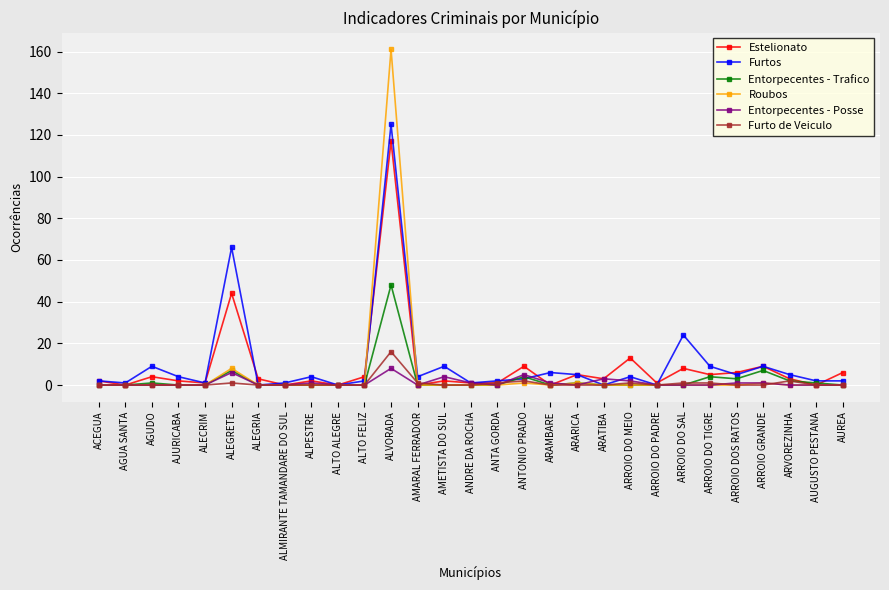

Reading right to left, list all the values displayed in this chart.

Estelionato: 6	0	3	9	6	5	8	1	13	3	5	0	9	1	1	2	0	117	4	0	2	0	3	44	1	2	4	0	2
Furtos: 2	2	5	9	5	9	24	0	4	0	5	6	3	2	1	9	4	125	2	0	4	1	0	66	1	4	9	1	2
Entorpecentes - Trafico: 0	1	2	7	3	4	0	0	0	0	1	0	4	0	0	0	0	48	0	0	0	0	0	7	0	0	1	0	0
Roubos: 0	0	0	1	0	0	0	0	0	0	1	0	1	0	0	0	0	161	0	0	0	0	0	8	0	0	0	0	0
Entorpecentes - Posse: 0	0	0	1	1	0	0	0	2	3	0	1	5	0	1	4	0	8	0	0	1	0	0	6	0	0	0	0	0
Furto de Veiculo: 0	0	2	0	0	1	1	0	1	0	0	0	2	1	0	0	1	16	0	0	0	0	0	1	0	0	0	0	0